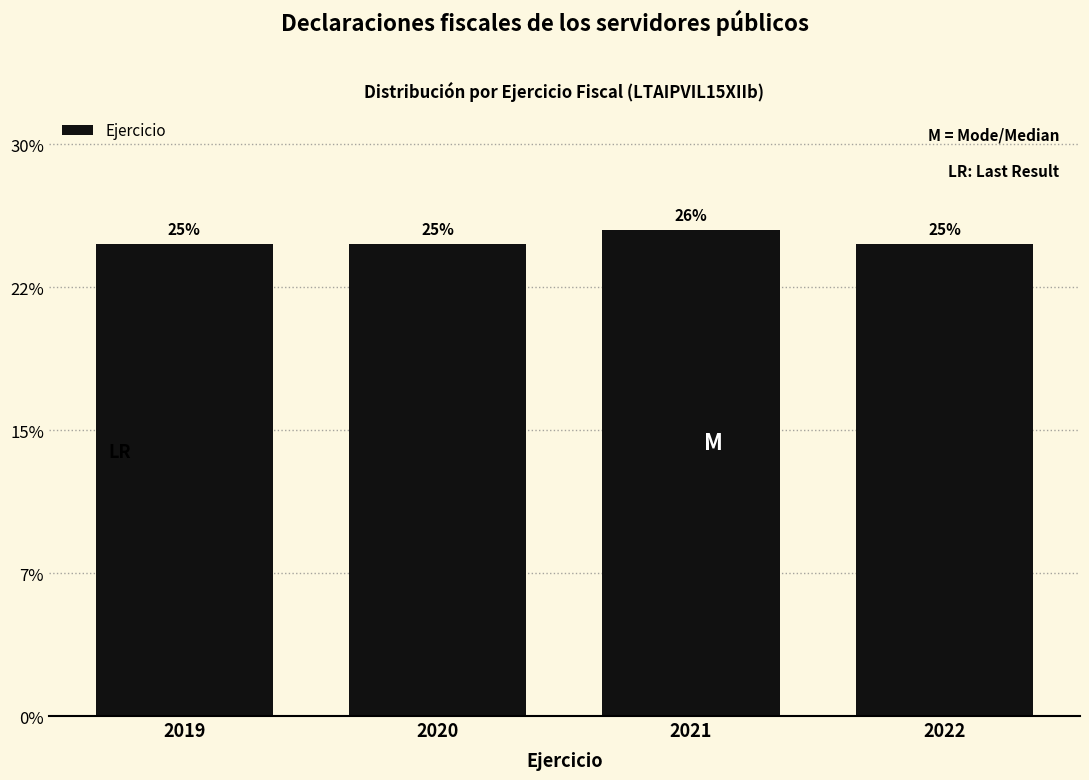

Are the bars horizontal?

No